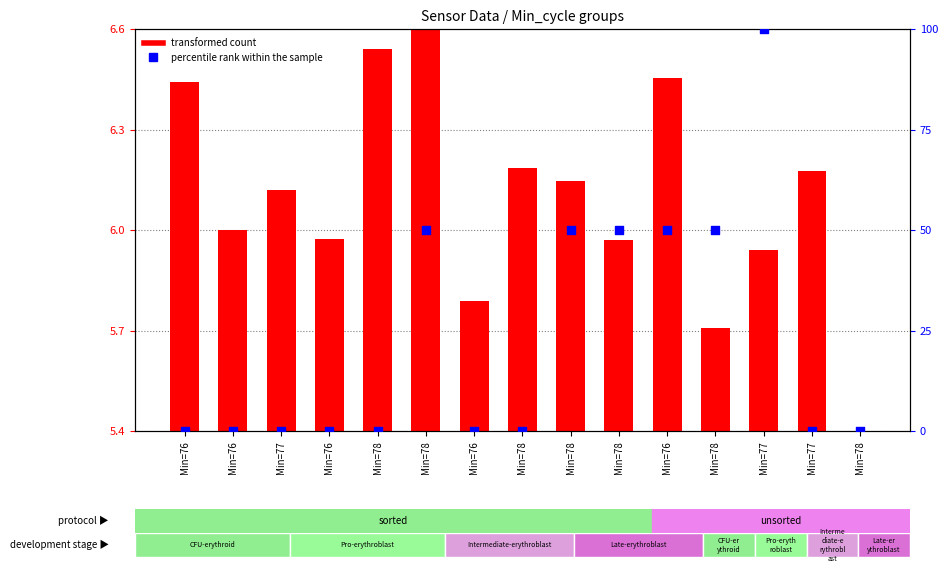

Which series reaches the maximum Y coordinate?

percentile rank within the sample